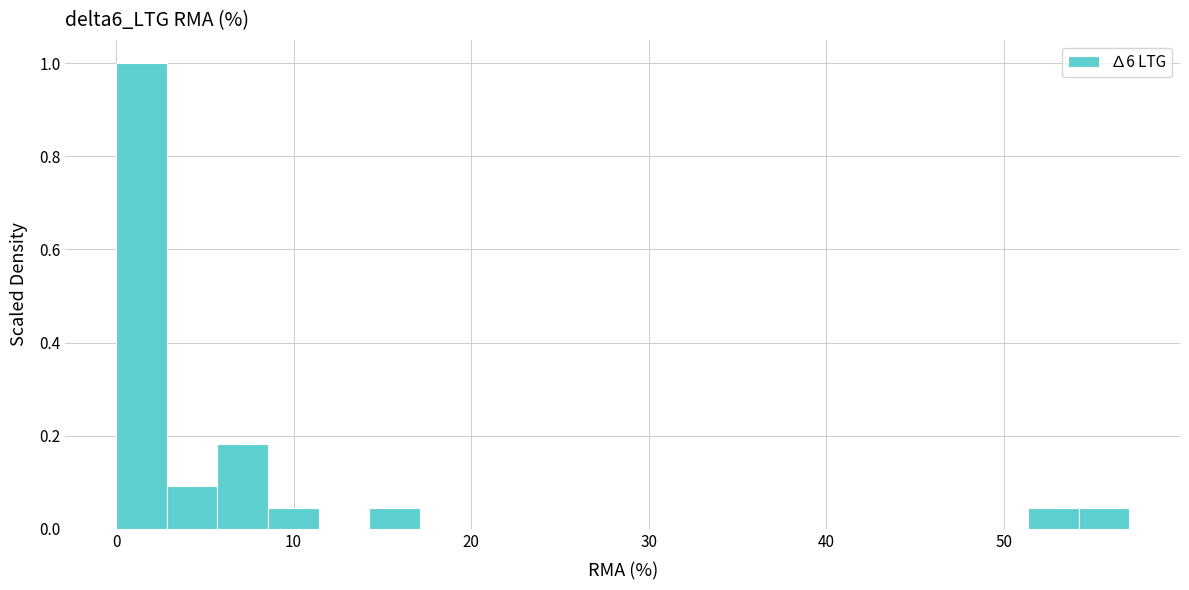

Read against the x-axis, roughly where is the centre of the tallest bar?

1